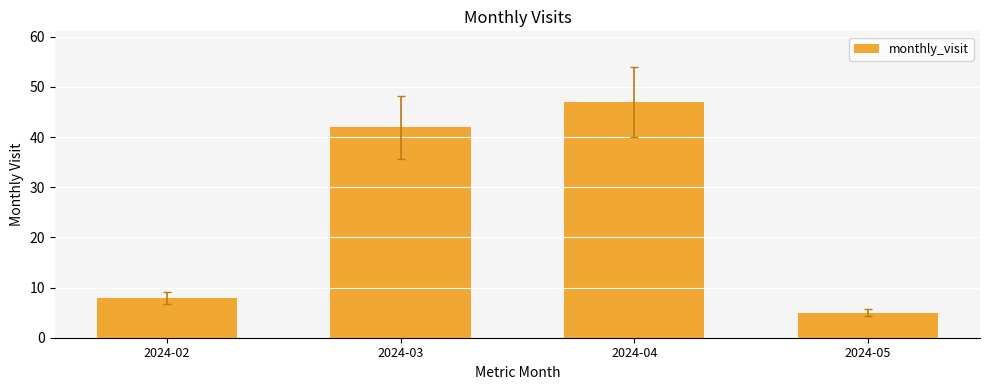

Are the bars grouped side by side (vs. stacked)?

No